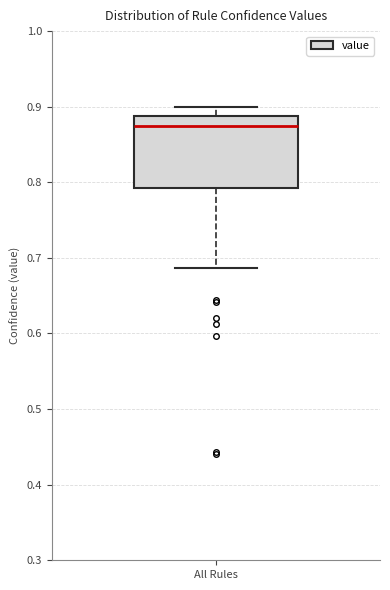

Read this box plot against the y-axis: the position of the median line, the range covered by the box, and the ends of both whiskers. The values are not printed on the chart, so give them approximately, as read against the axis.

median 0.87, box 0.79 to 0.89, whiskers 0.69 to 0.90